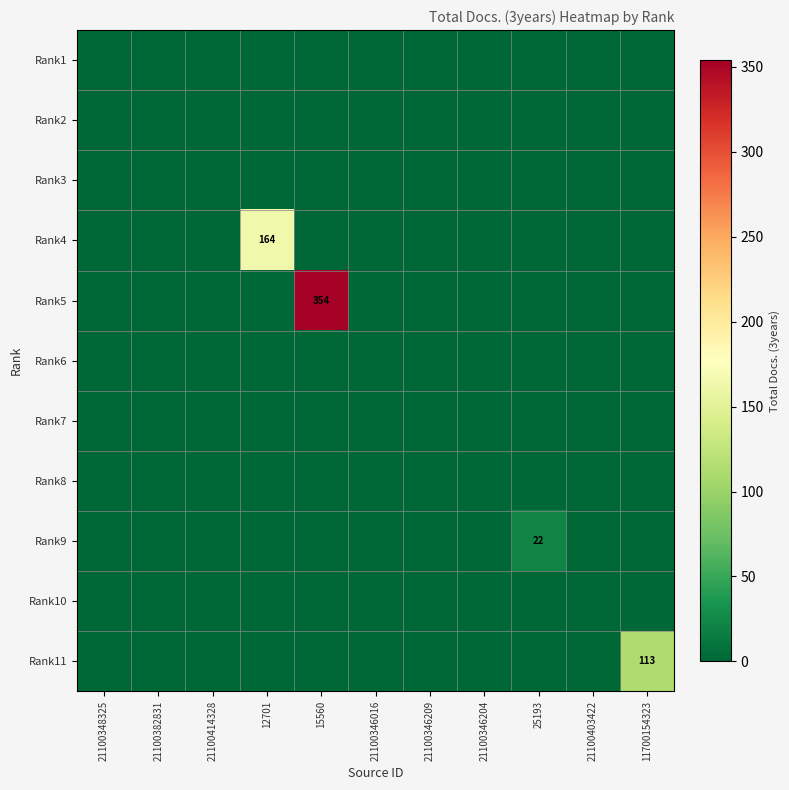

Is the value of Rank9 at 12701 greater than the value of Rank3 at 21100403422?

No